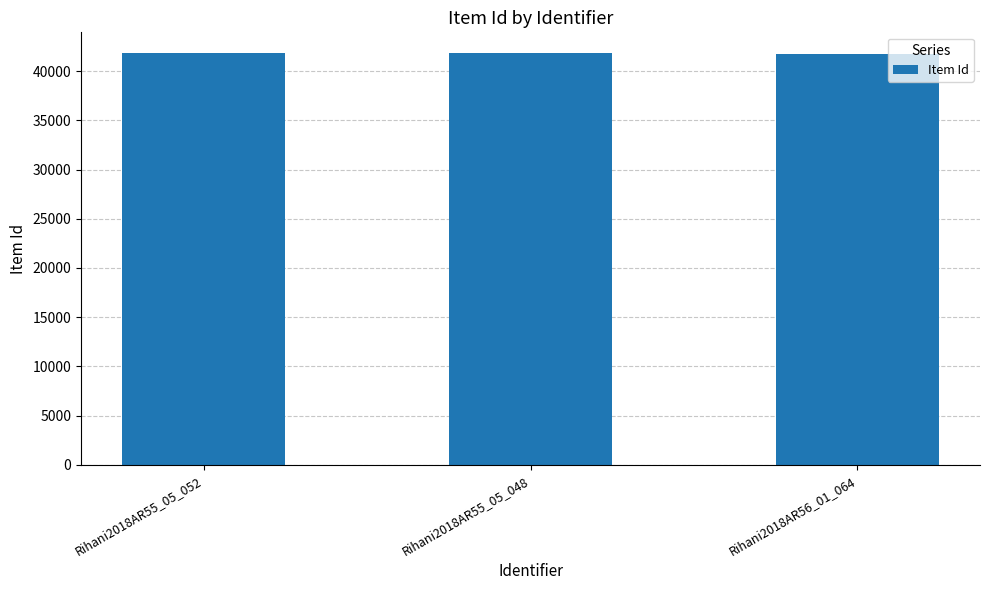

What is the greatest value displayed?

41851